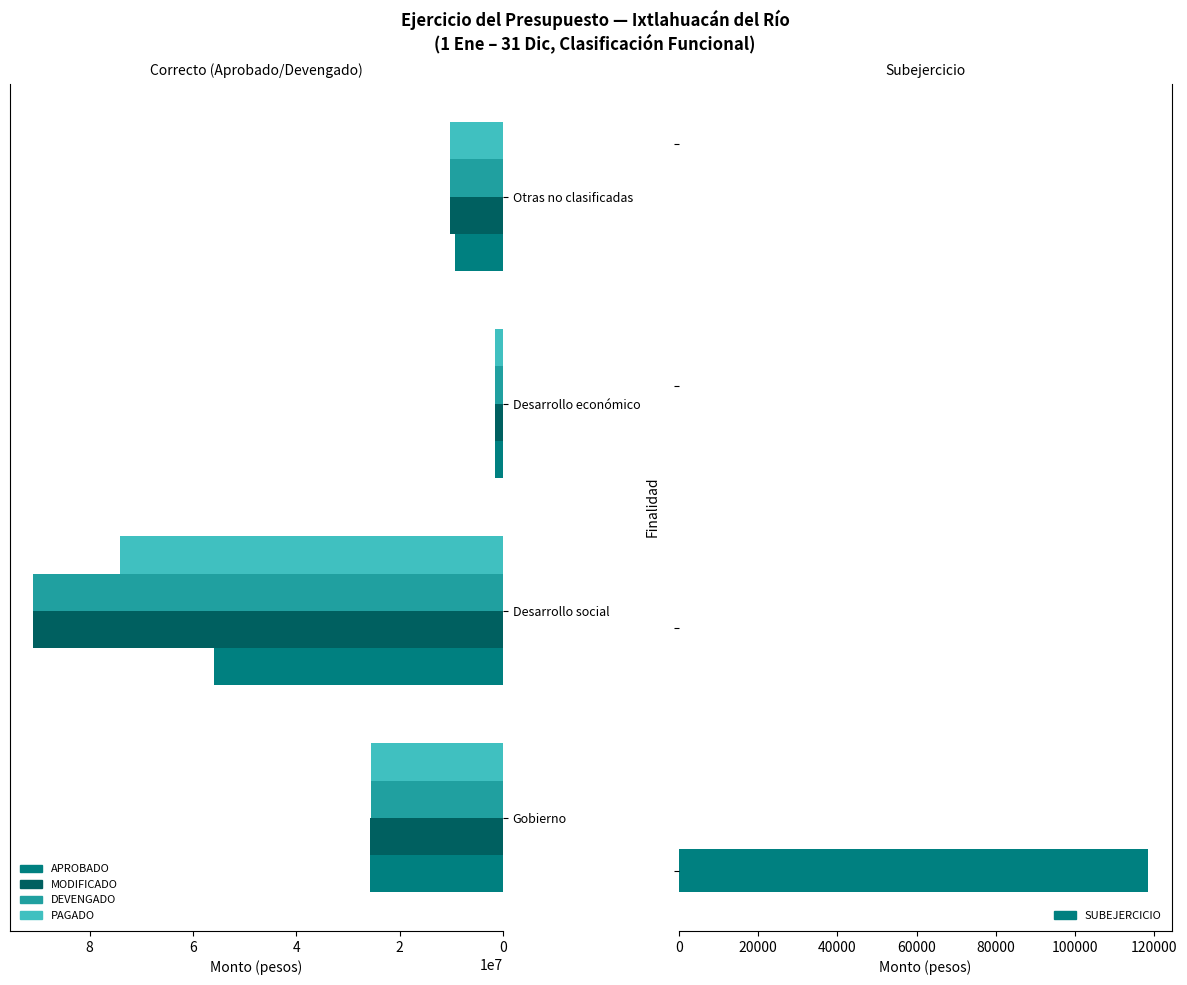

List the labels in order of DEVENGADO value, largest first.

Desarrollo social, Gobierno, Otras no clasificadas, Desarrollo económico